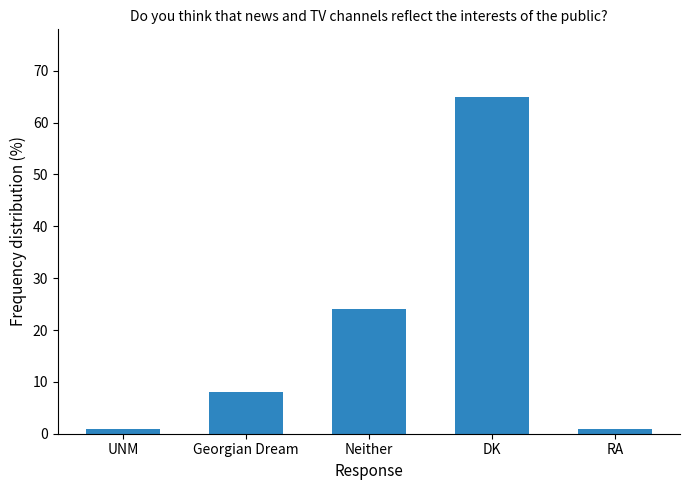

What is the sum of all values?

99